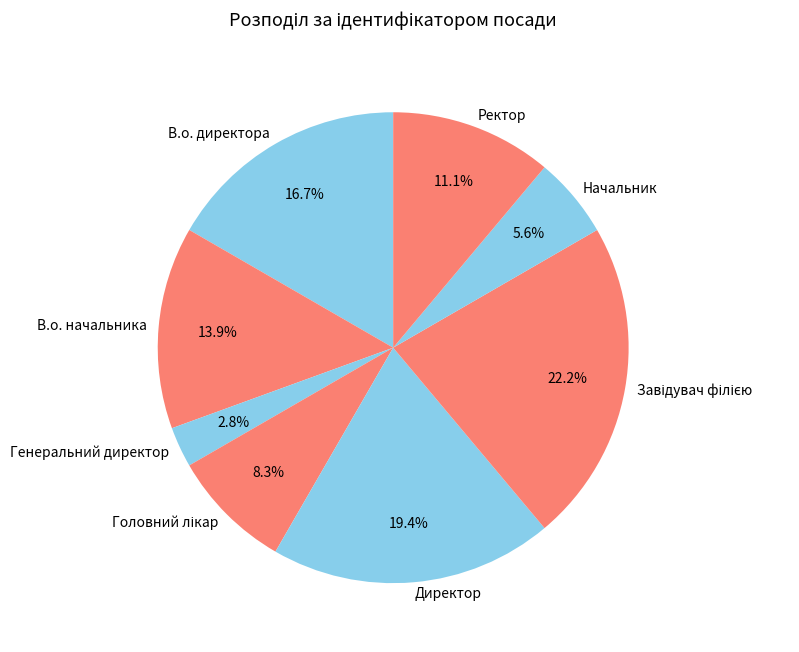

Which slice is the smallest?

Генеральний директор